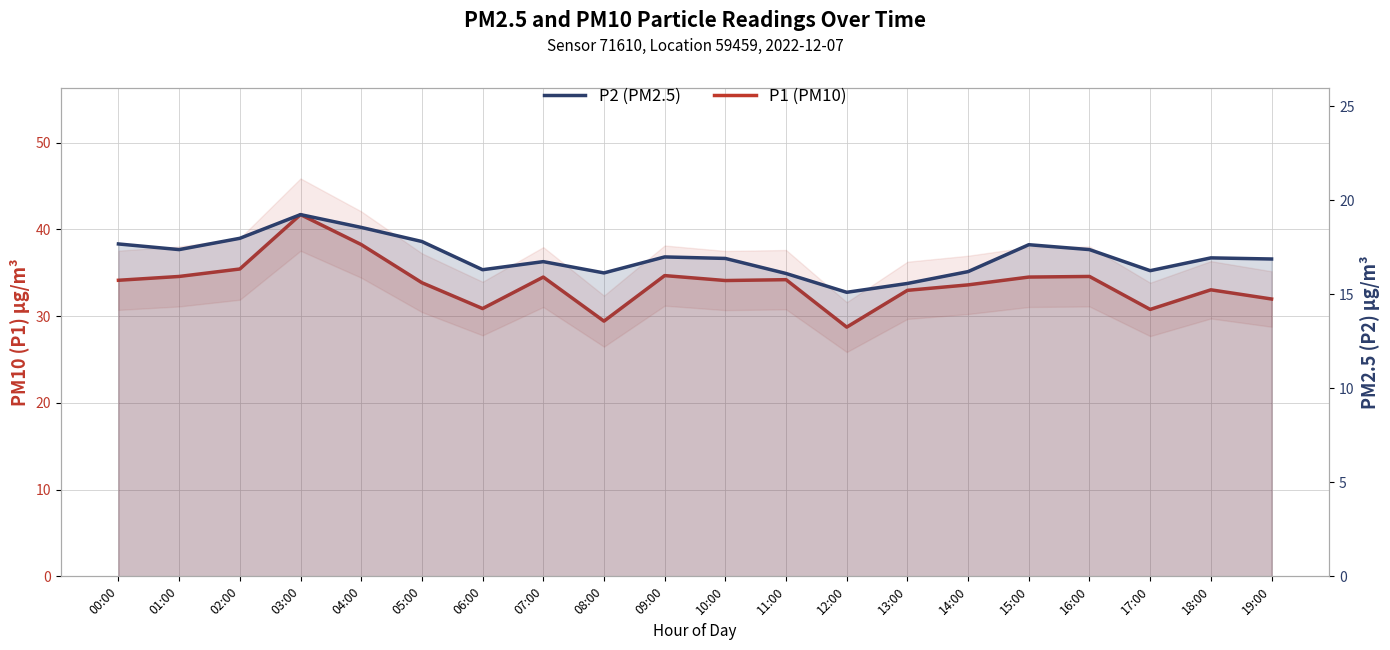

What is the sum of all P1 (PM10) values?

675.8